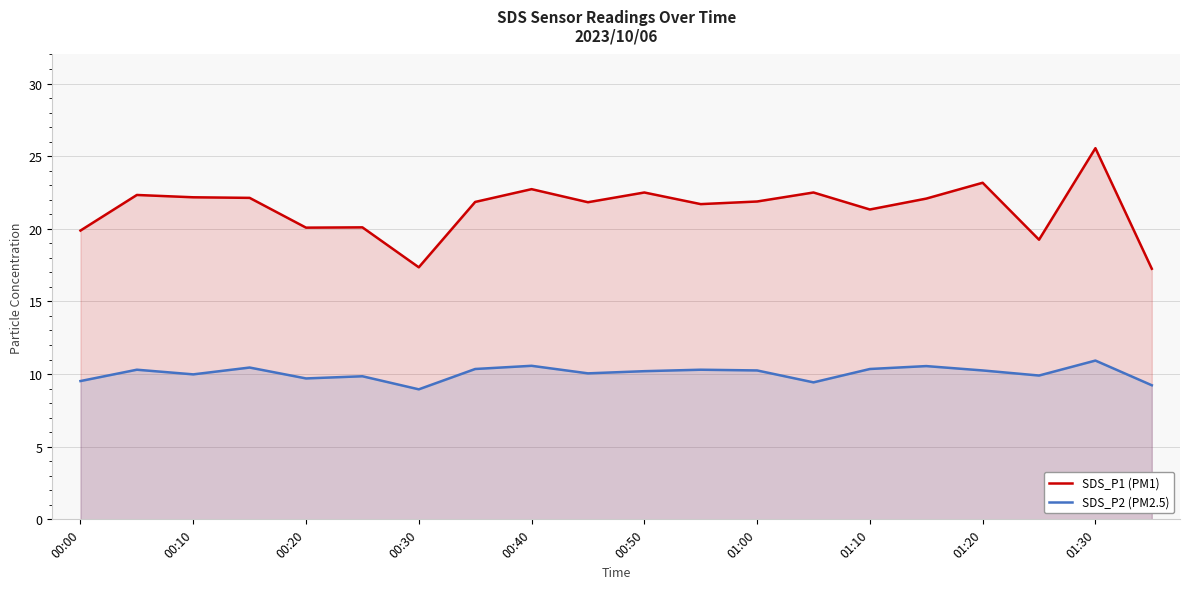

At 01:30, list the series in order from smallest to largest.

SDS_P2 (PM2.5), SDS_P1 (PM1)